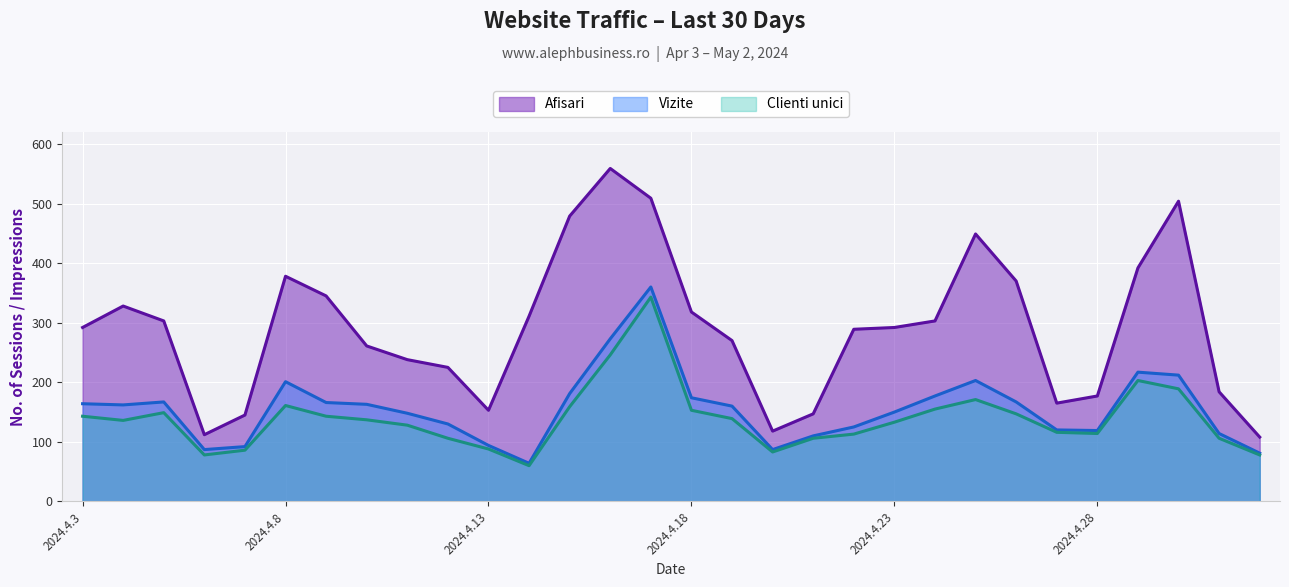

How many values in the Vizite series are below 162?

15